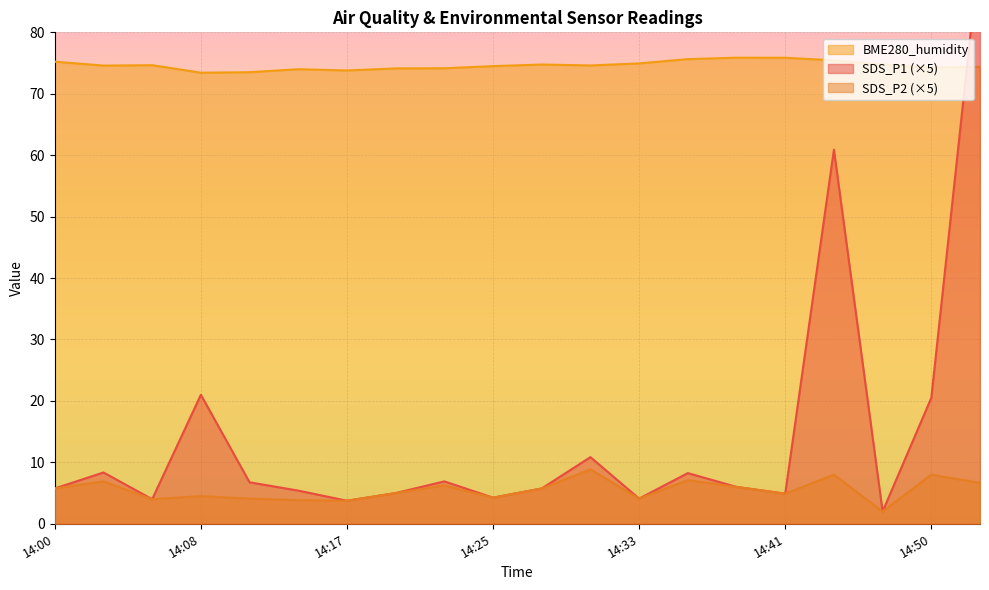

Which category has the lowest value in the SDS_P2 series?

14:47